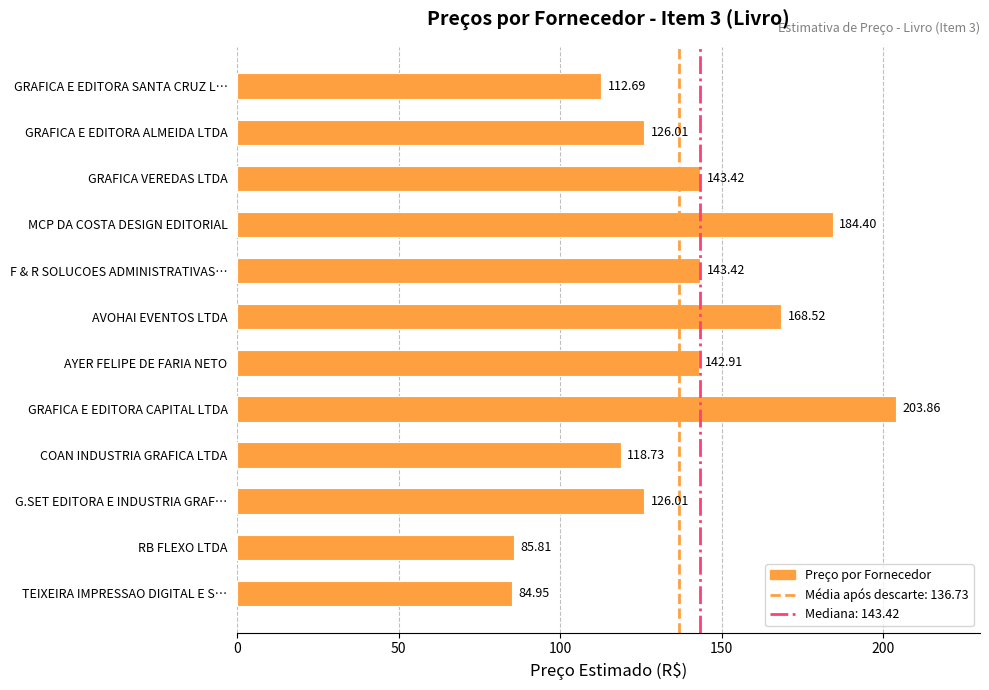

What is the smallest value displayed?

84.9